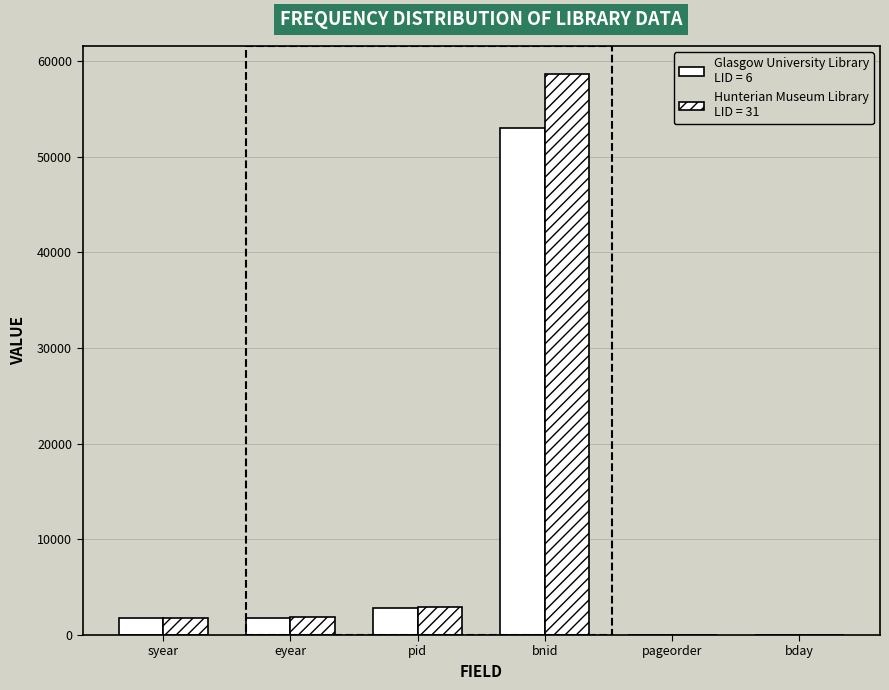

At which category is the sum across all series the highest?

bnid